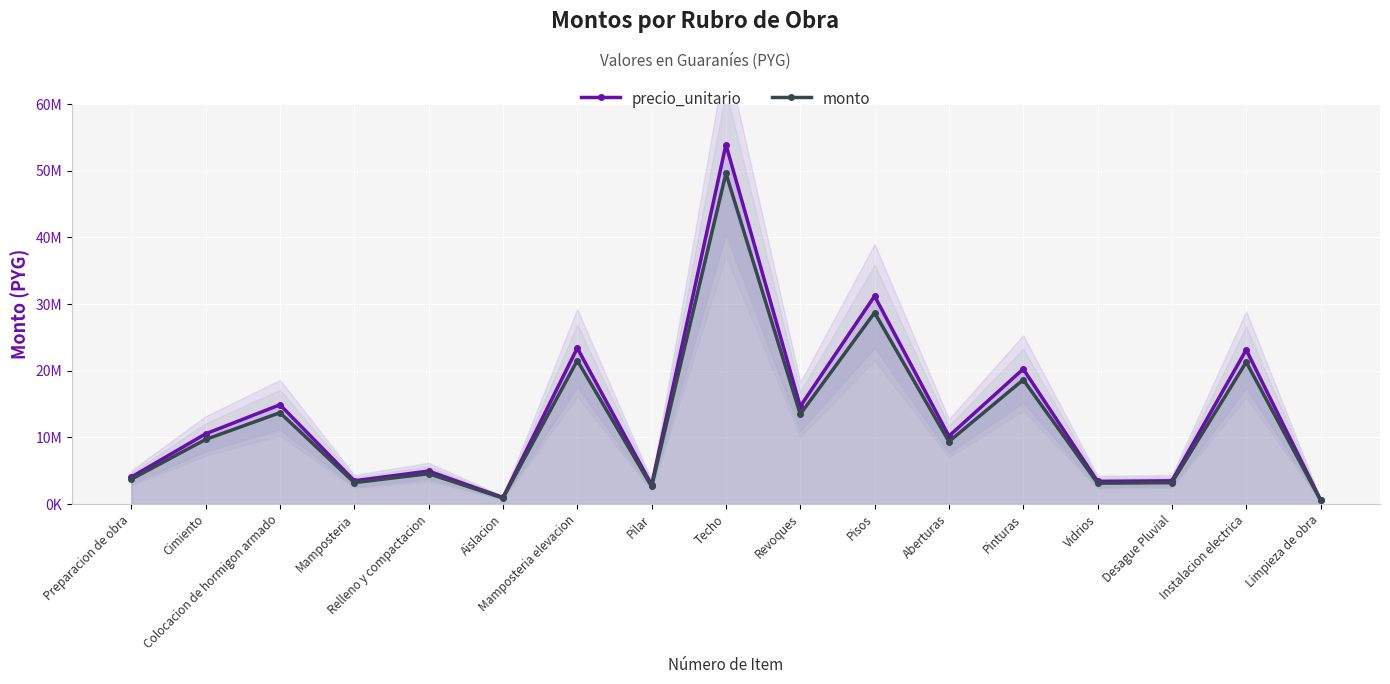

Reading left to right, what are all the values shown in this chart?

precio_unitario: 4042560.0	10530000.0	14892000.0	3486500.0	4945000.0	979000.0	23402650.0	2860000.0	53920000.0	14643500.0	31204000.0	10189000.0	20257920.0	3399370.0	3480000.0	23142000.0	623500.0
monto: 3719155.2	9687600.0	13700640.0	3207580.0	4549400.0	900680.0	21530438.0	2631200.0	49606400.0	13472020.0	28707680.0	9373880.0	18637286.4	3127420.4	3201600.0	21290640.0	573620.0